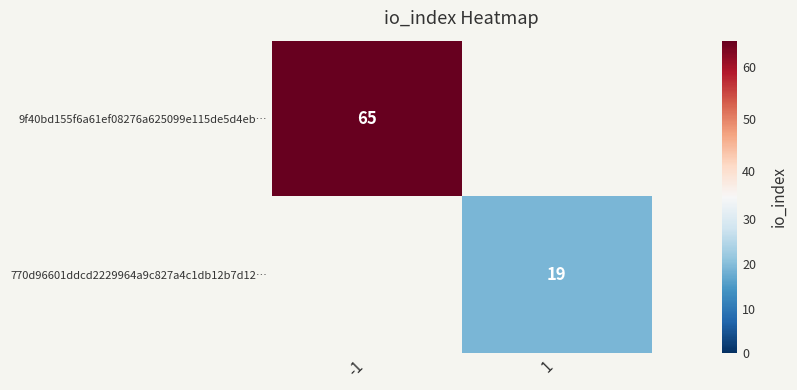

Is it true that 9f40bd155f6a61ef08276a625099e115de5d4eb… equals 65 at -1?

True